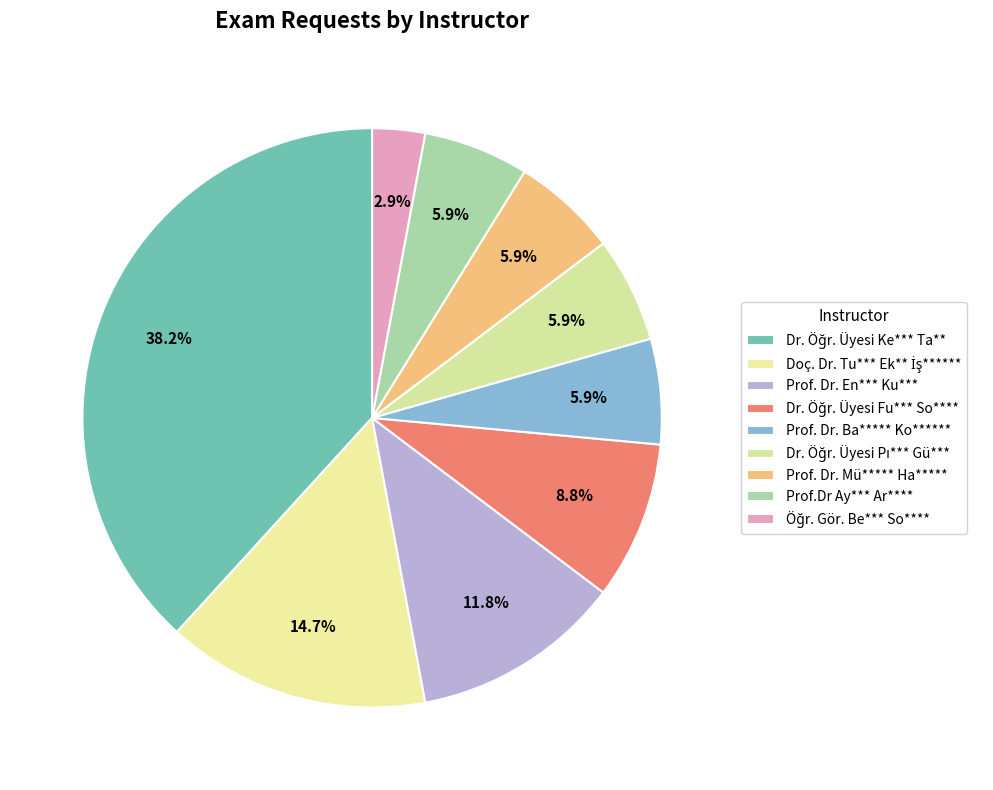

What percentage do Prof. Dr. Ba***** Ko****** and Prof.Dr Ay*** Ar**** together represent?

11.8%